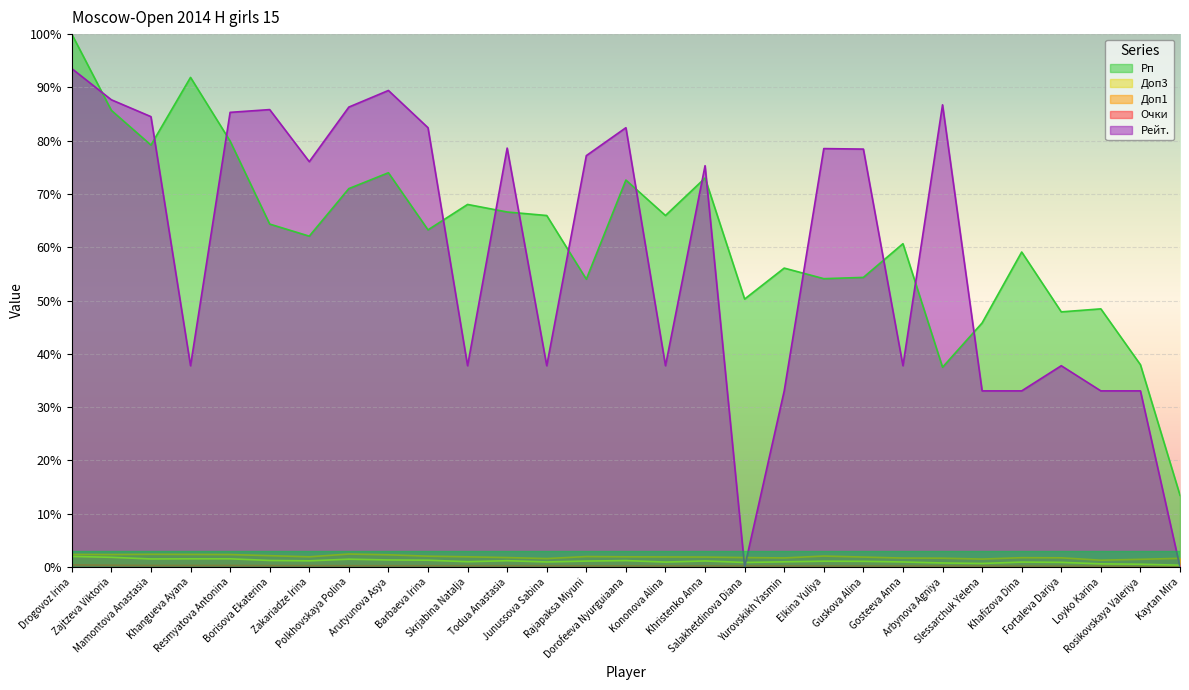

How many lines are shown in the chart?

5